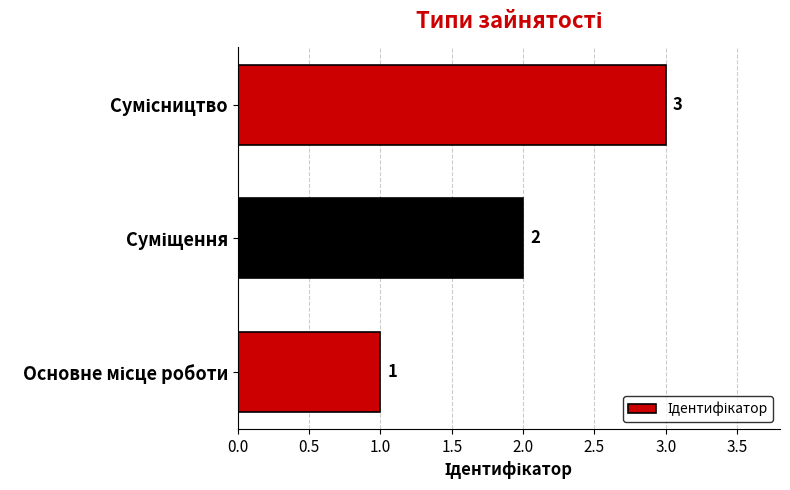

What is the greatest value displayed?

3